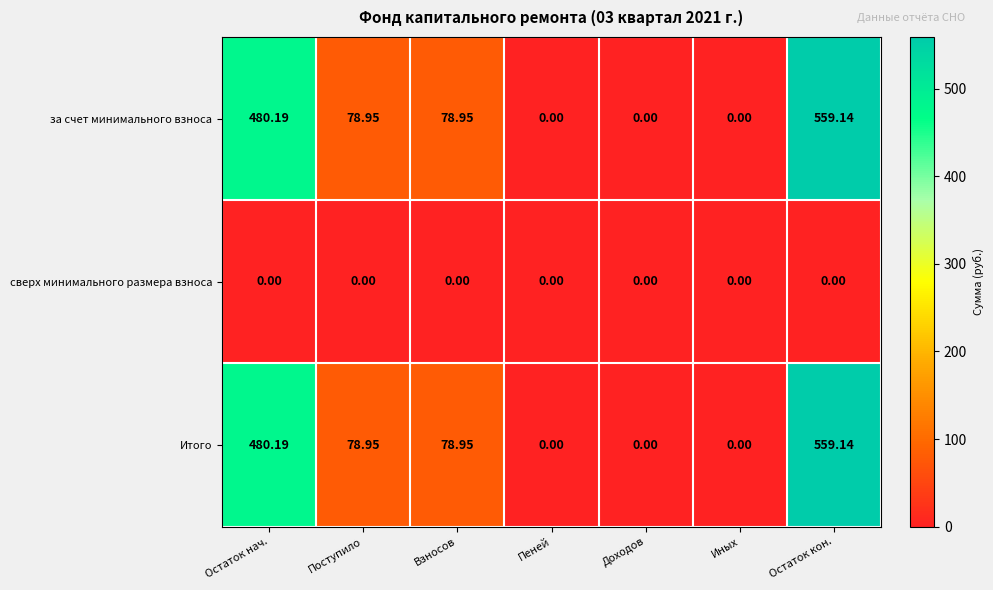

At which label does Итого reach its peak?

Остаток кон.